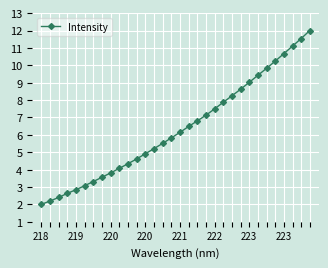

What is the maximum value shown in the chart?

12.0